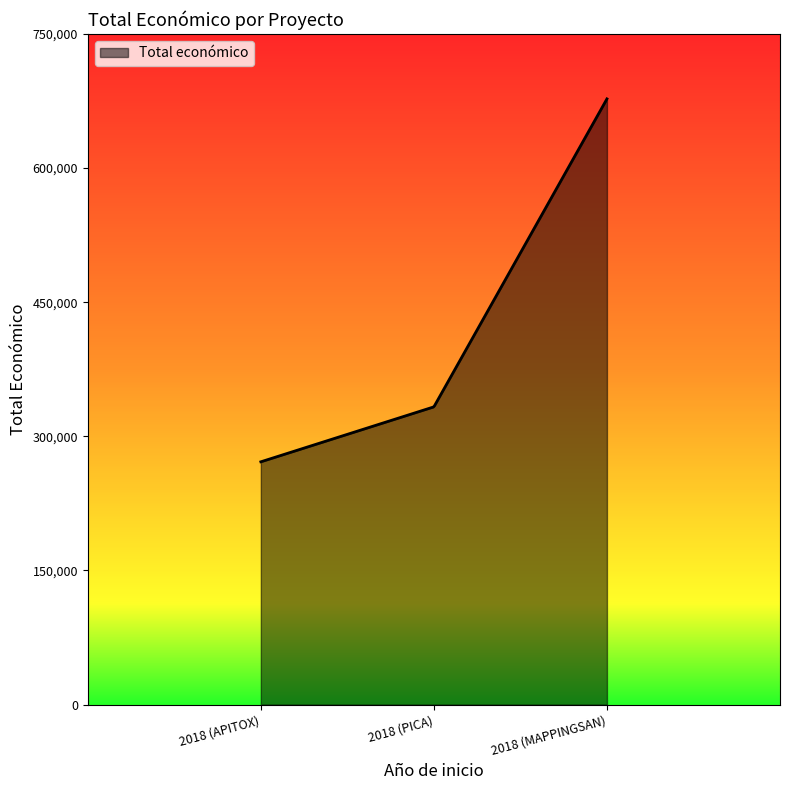

What is the maximum value shown in the chart?

677425.0